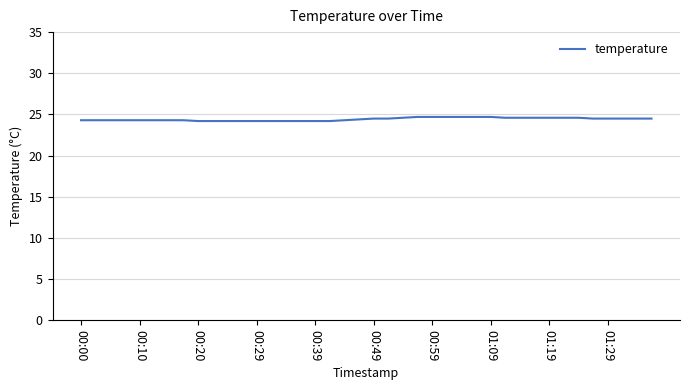

What is the difference between the maximum and second lowest values?

0.5